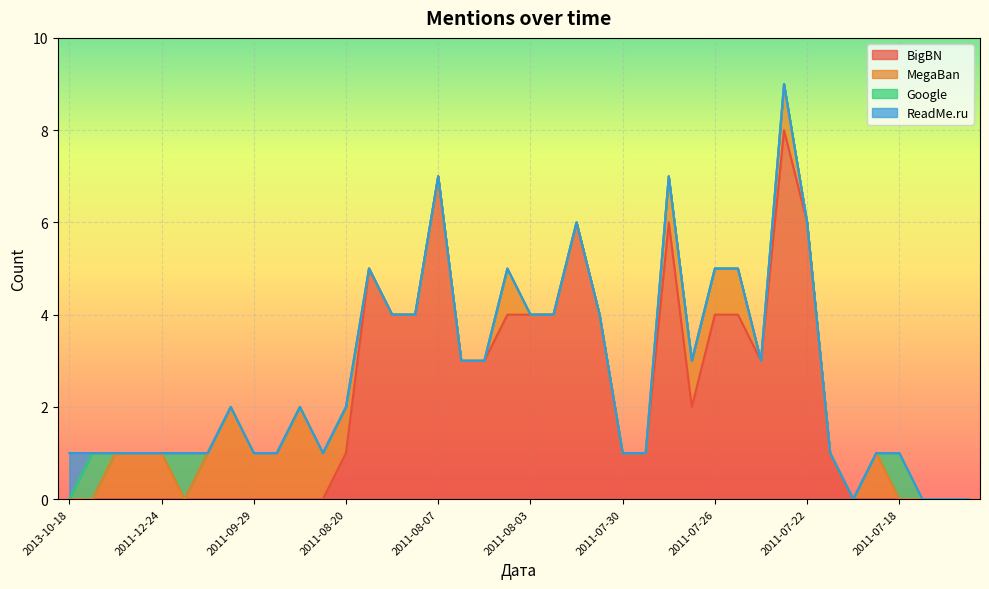

Reading right to left, extract all data points from this chart.

BigBN: 0	0	0	0	0	0	1	6	8	3	4	4	2	6	1	1	4	6	4	4	4	3	3	7	4	4	5	1	0	0	0	0	0	0	0	0	0	0	0	0
MegaBan: 0	0	0	0	1	0	0	0	1	0	1	1	1	1	0	0	0	0	0	0	1	0	0	0	0	0	0	1	1	2	1	1	2	1	0	1	1	1	0	0
Google: 0	0	0	1	0	0	0	0	0	0	0	0	0	0	0	0	0	0	0	0	0	0	0	0	0	0	0	0	0	0	0	0	0	0	1	0	0	0	1	0
ReadMe.ru: 0	0	0	0	0	0	0	0	0	0	0	0	0	0	0	0	0	0	0	0	0	0	0	0	0	0	0	0	0	0	0	0	0	0	0	0	0	0	0	1